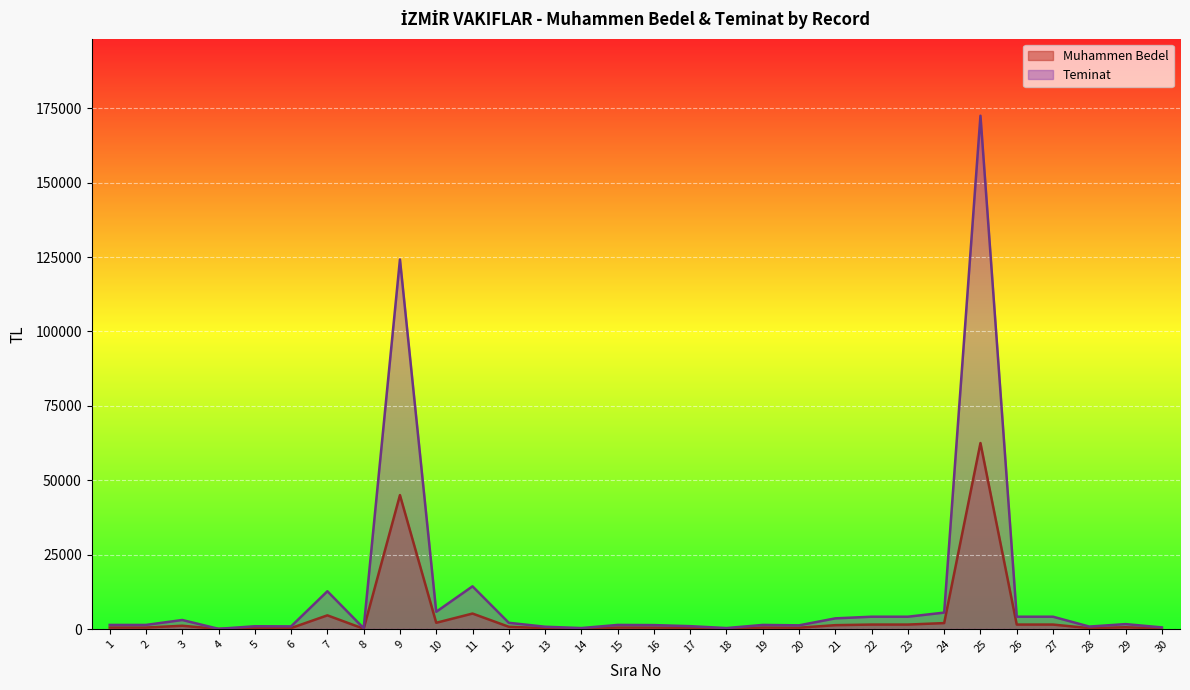

At which label is Muhammen Bedel closest to 31262?

9